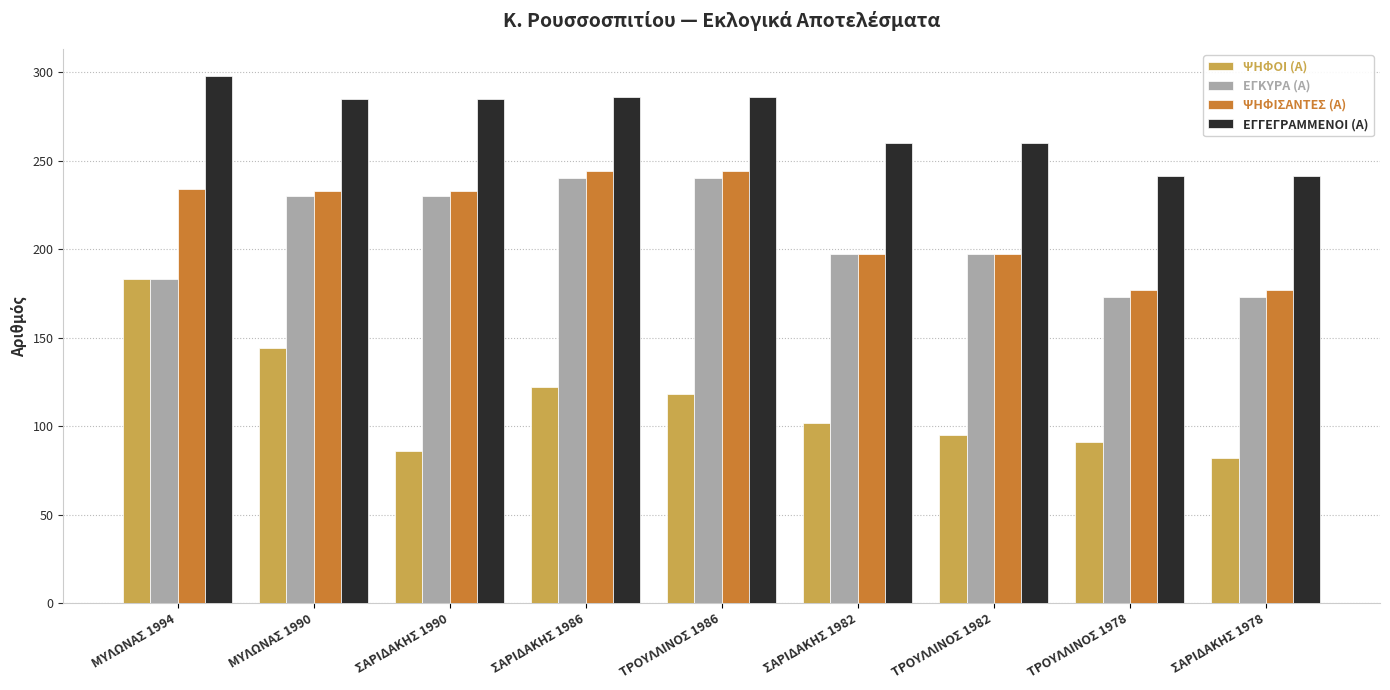

What is the difference between the highest and lowest values at ΤΡΟΥΛΛΙΝΟΣ 1978?

150